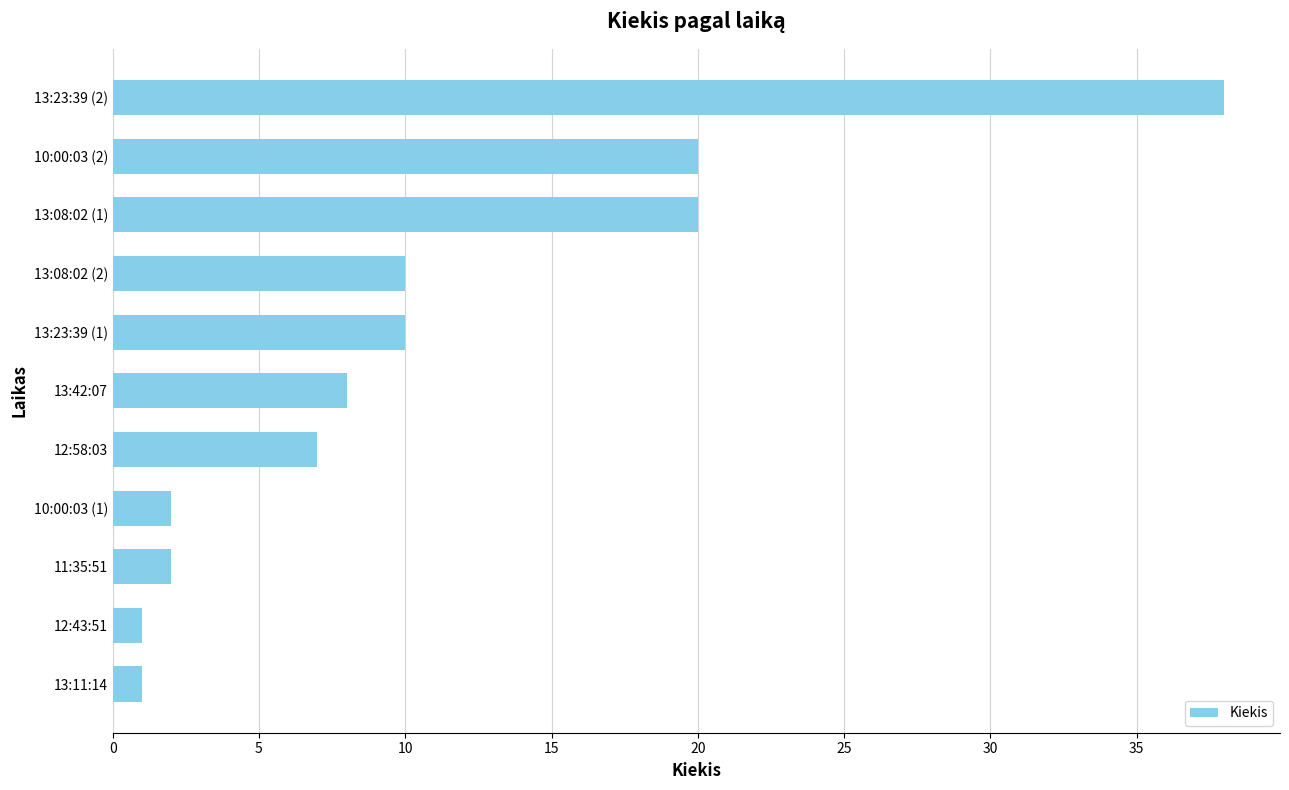

How many bars are there in total?

11